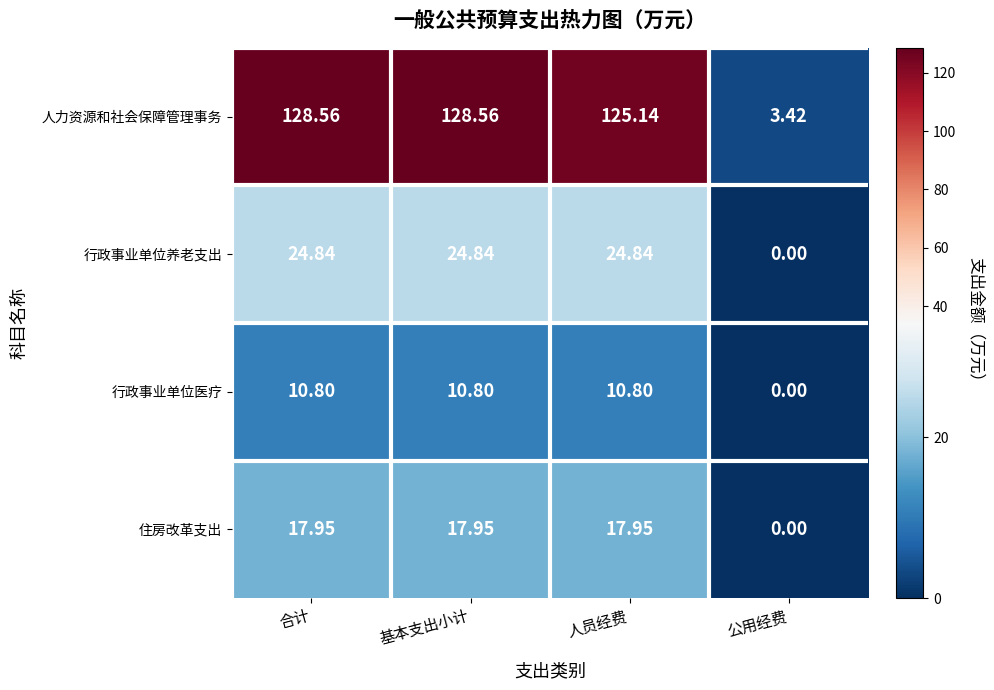

Which series has the largest total across all categories?

人力资源和社会保障管理事务